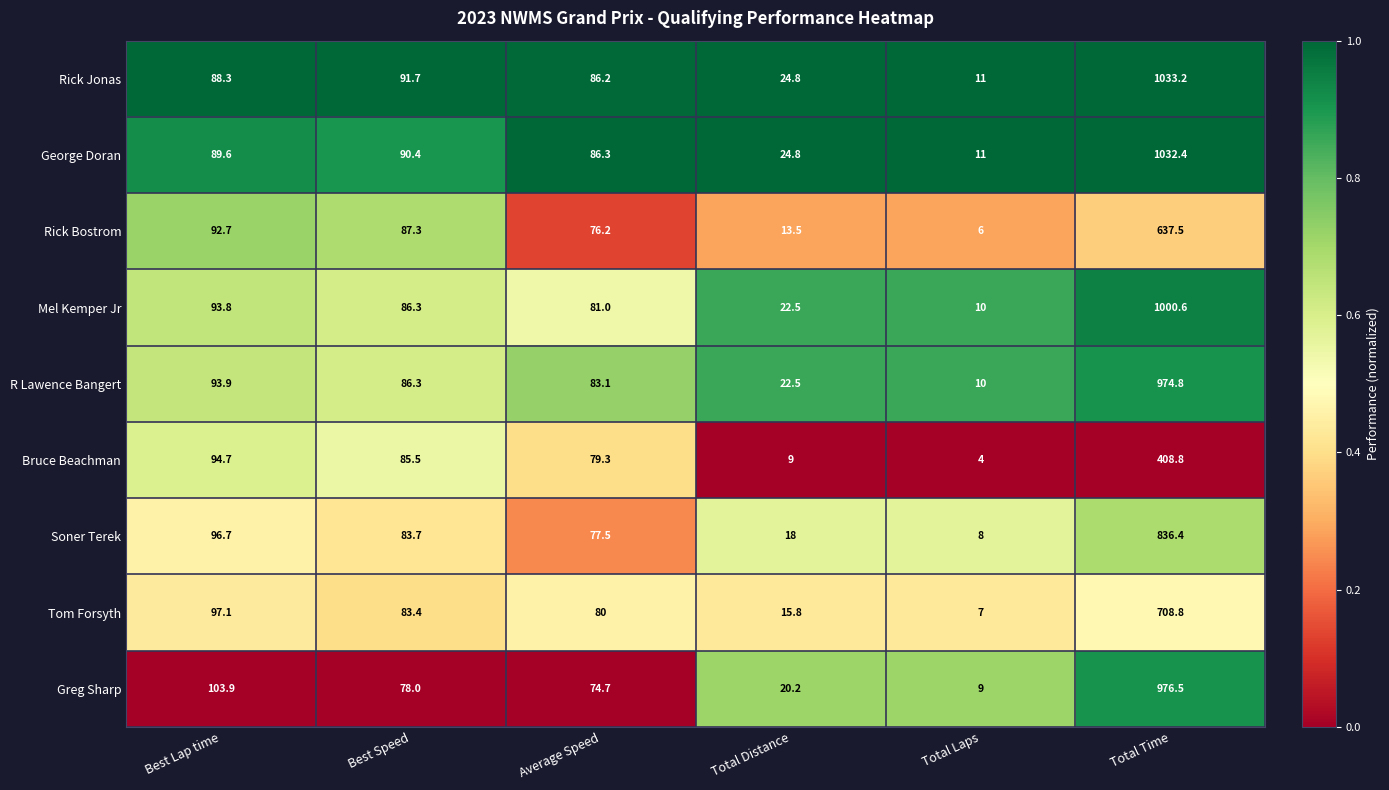

What is the difference between the maximum and minimum values in the Soner Terek series?

828.4